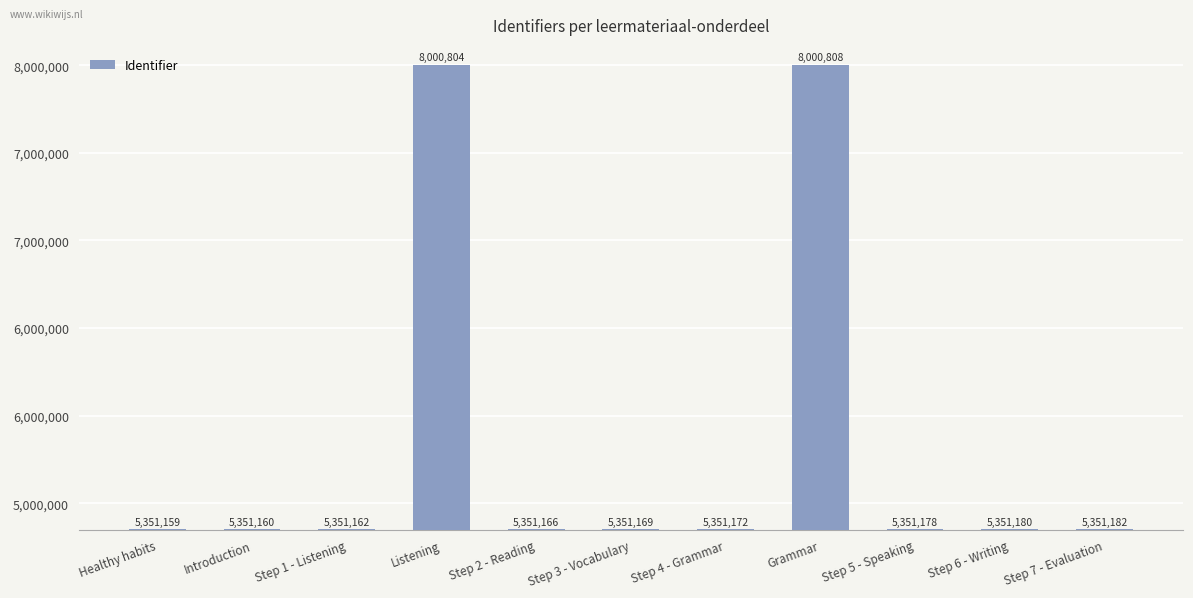

Rank the categories by value from lowest to highest.

Healthy habits, Introduction, Step 1 - Listening, Step 2 - Reading, Step 3 - Vocabulary, Step 4 - Grammar, Step 5 - Speaking, Step 6 - Writing, Step 7 - Evaluation, Listening, Grammar